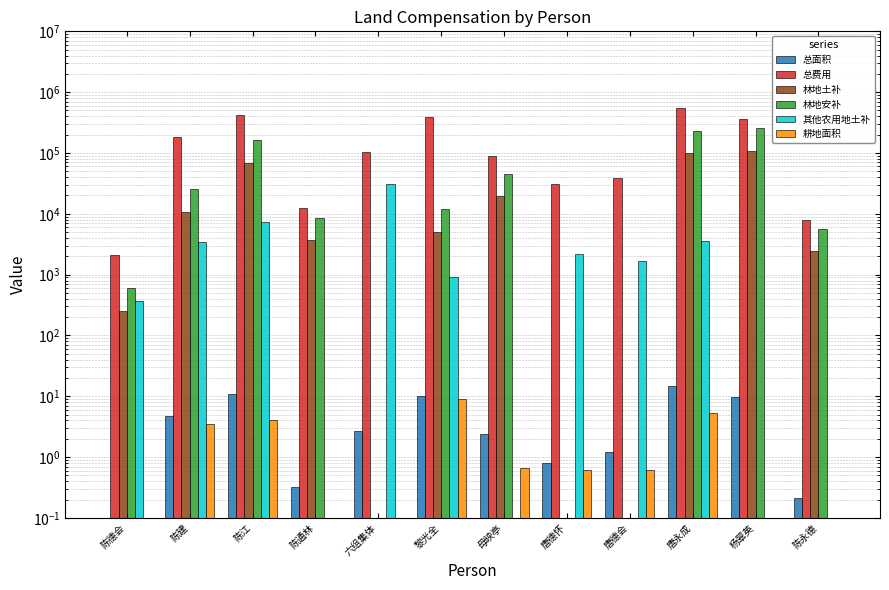

Is the value of 总费用 at 唐德怀 greater than the value of 耕地面积 at 陈德会?

Yes